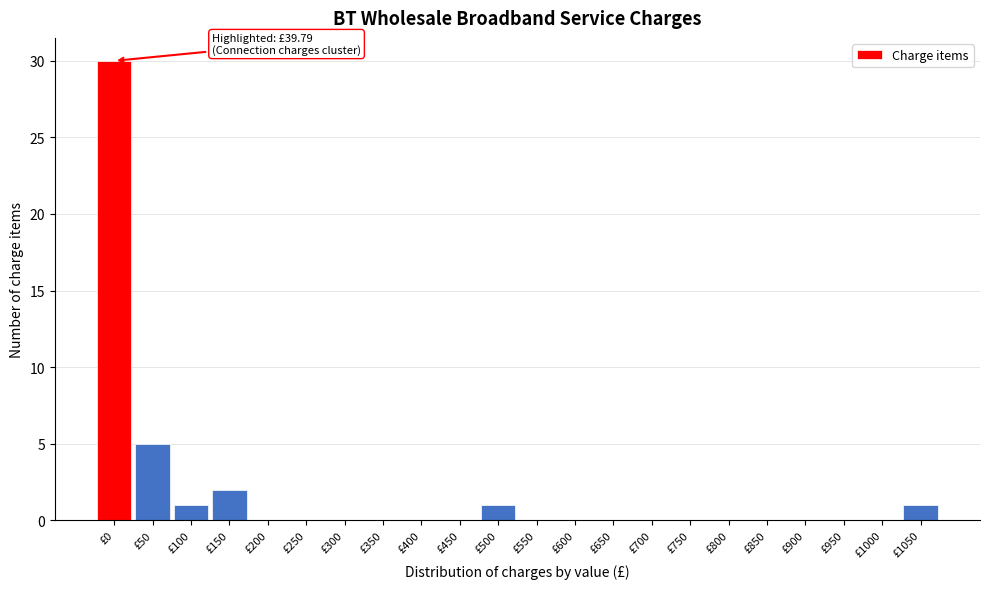

Reading right to left, list all the values displayed in this chart.

£1050=1	£1000=0	£950=0	£900=0	£850=0	£800=0	£750=0	£700=0	£650=0	£600=0	£550=0	£500=1	£450=0	£400=0	£350=0	£300=0	£250=0	£200=0	£150=2	£100=1	£50=5	£0=30